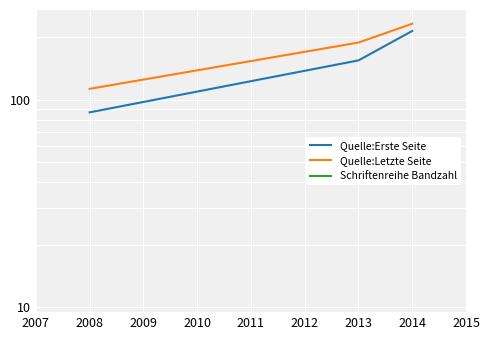

How many data points in Quelle:Erste Seite are above 155?

1